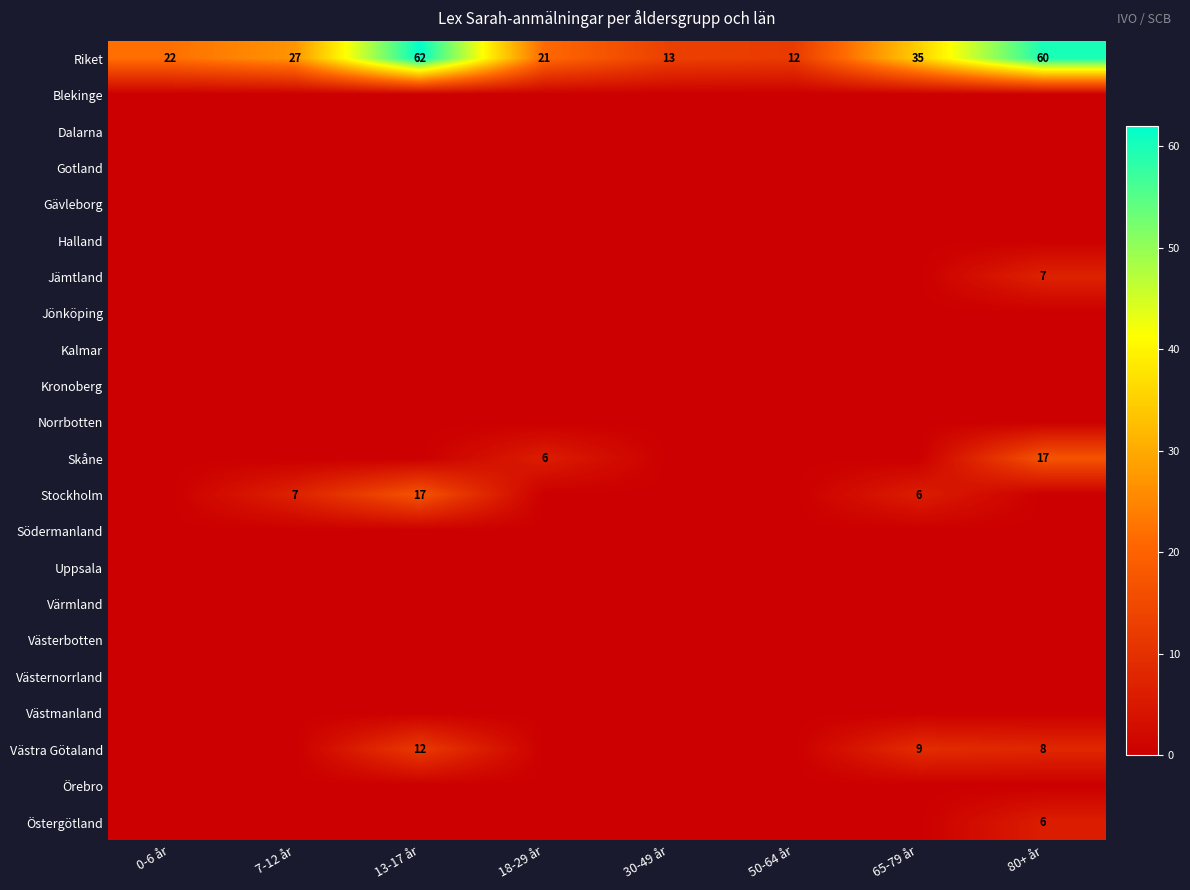

Between 7-12 år and 65-79 år, which series saw the biggest shift?

Västra Götaland